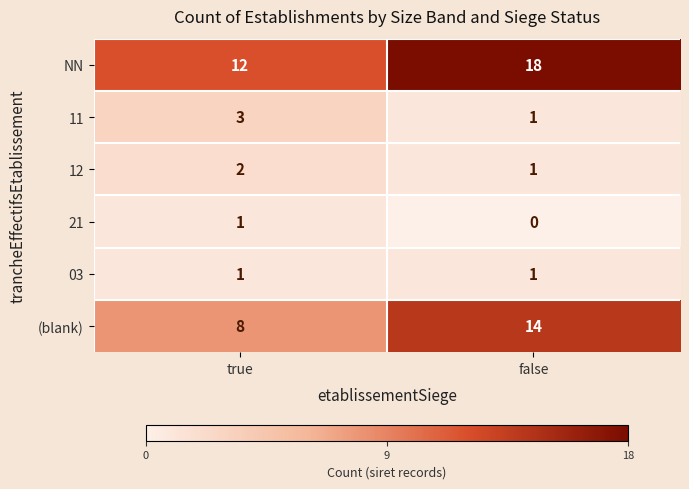

What is the average value of the NN series?

15